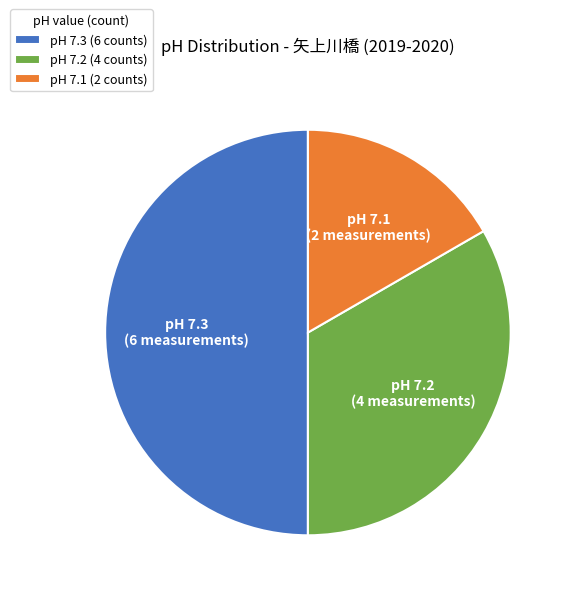

Which category has the biggest portion of the pie?

pH 7.3